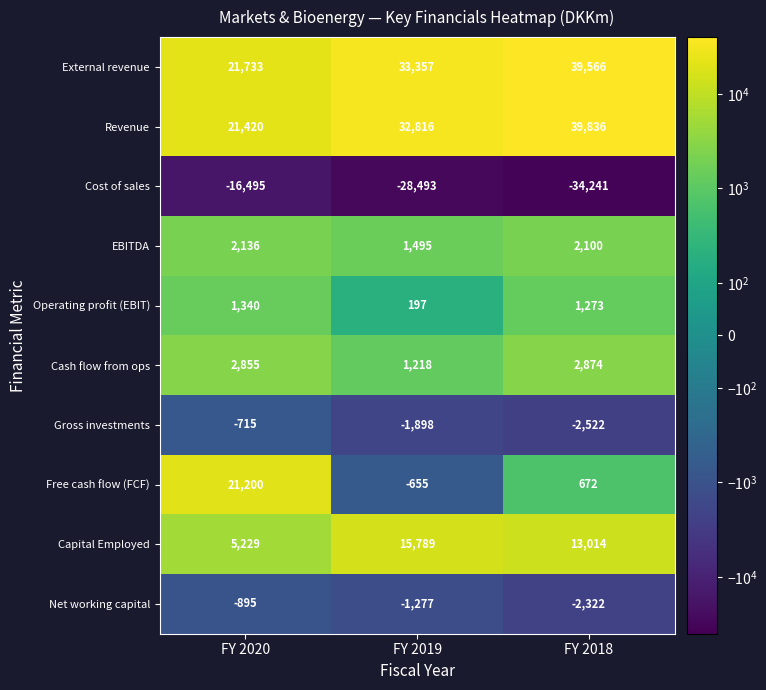

How many values in the Cash flow from ops series are below 2855?

1